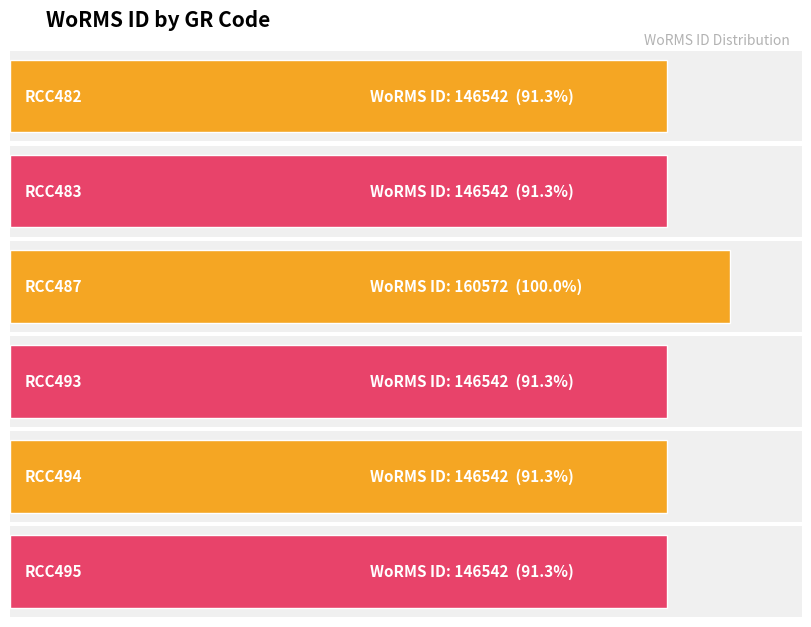

Rank the categories by value from highest to lowest.

RCC487, RCC482, RCC483, RCC493, RCC494, RCC495